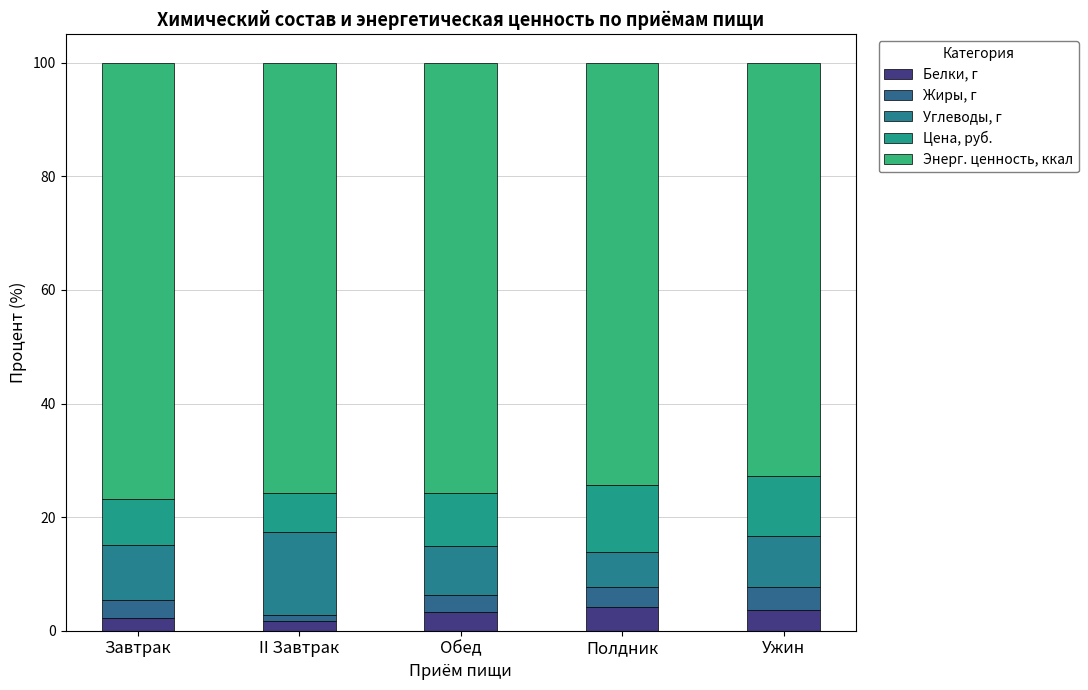

Does the chart contain stacked bars?

Yes